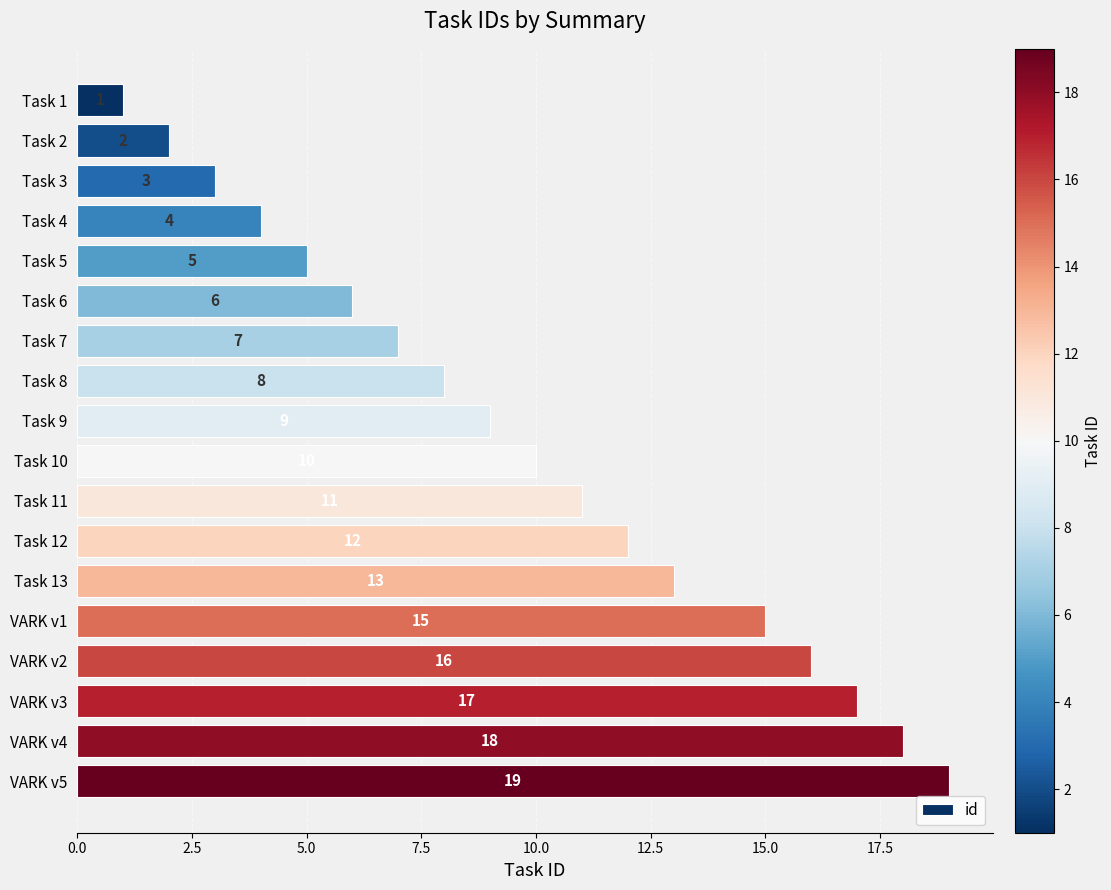

How many series are shown in this chart?

1